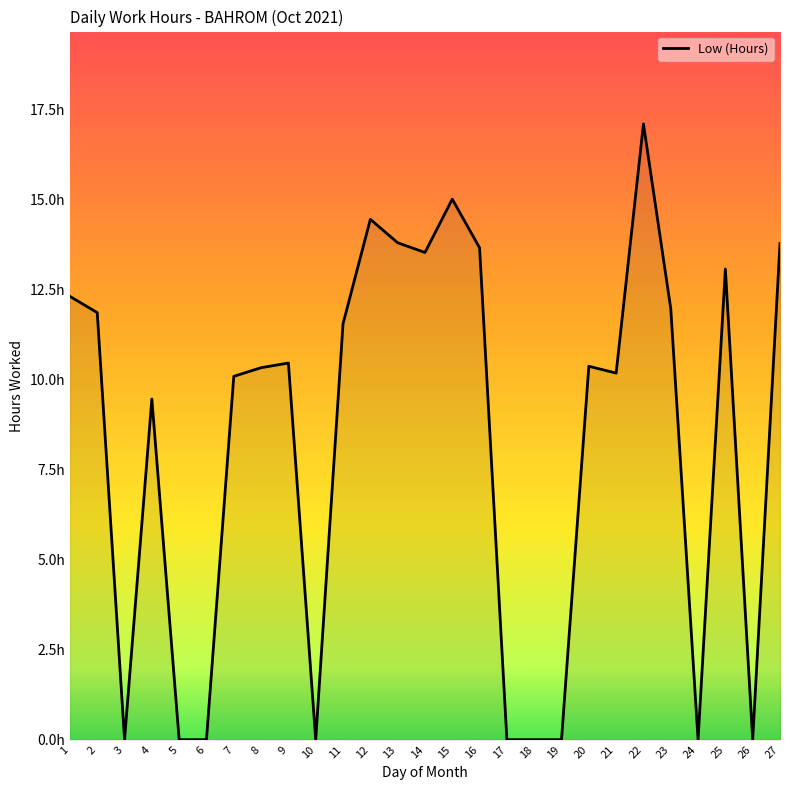

Rank the categories by value from lowest to highest.

3, 5, 6, 10, 17, 18, 19, 24, 26, 4, 7, 21, 8, 20, 9, 11, 2, 23, 1, 25, 14, 16, 27, 13, 12, 15, 22